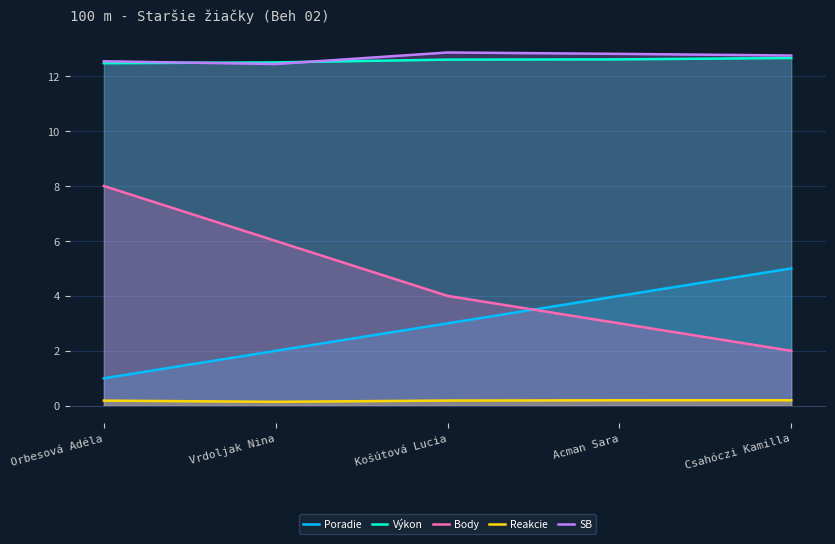

What is the difference between the second highest and minimum values in the Výkon series?

0.1